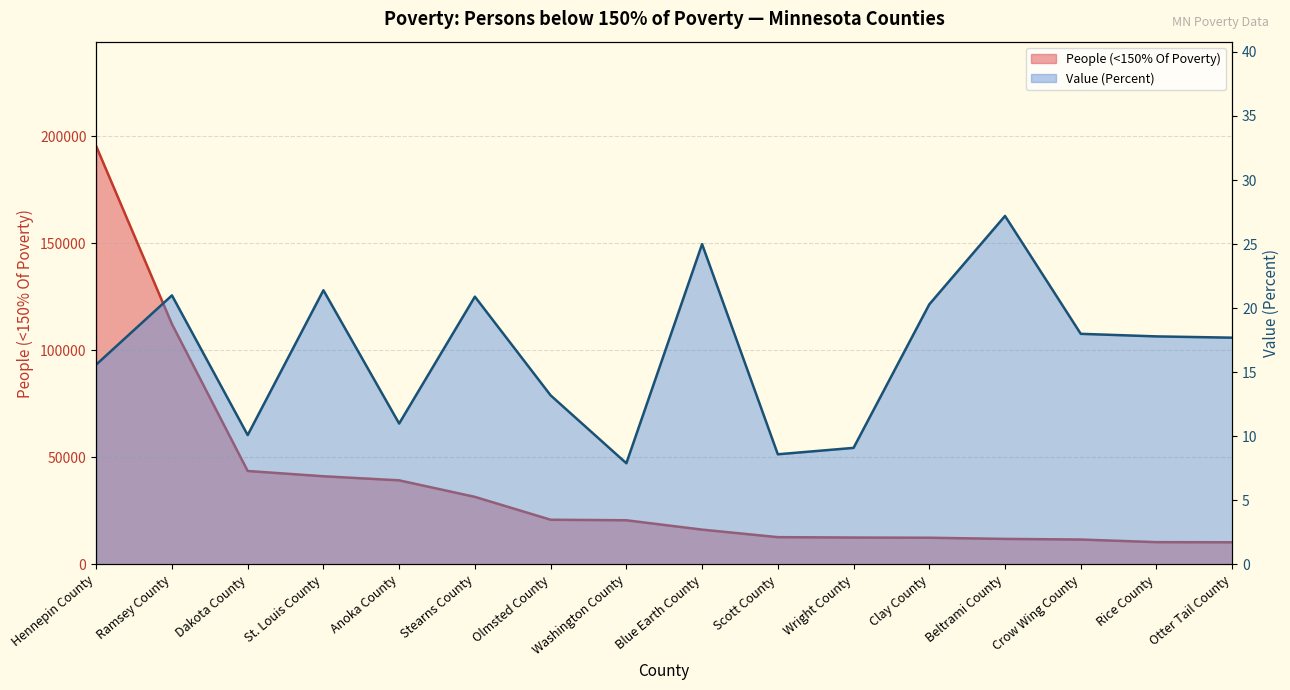

Which label corresponds to the smallest value in the chart?

Washington County